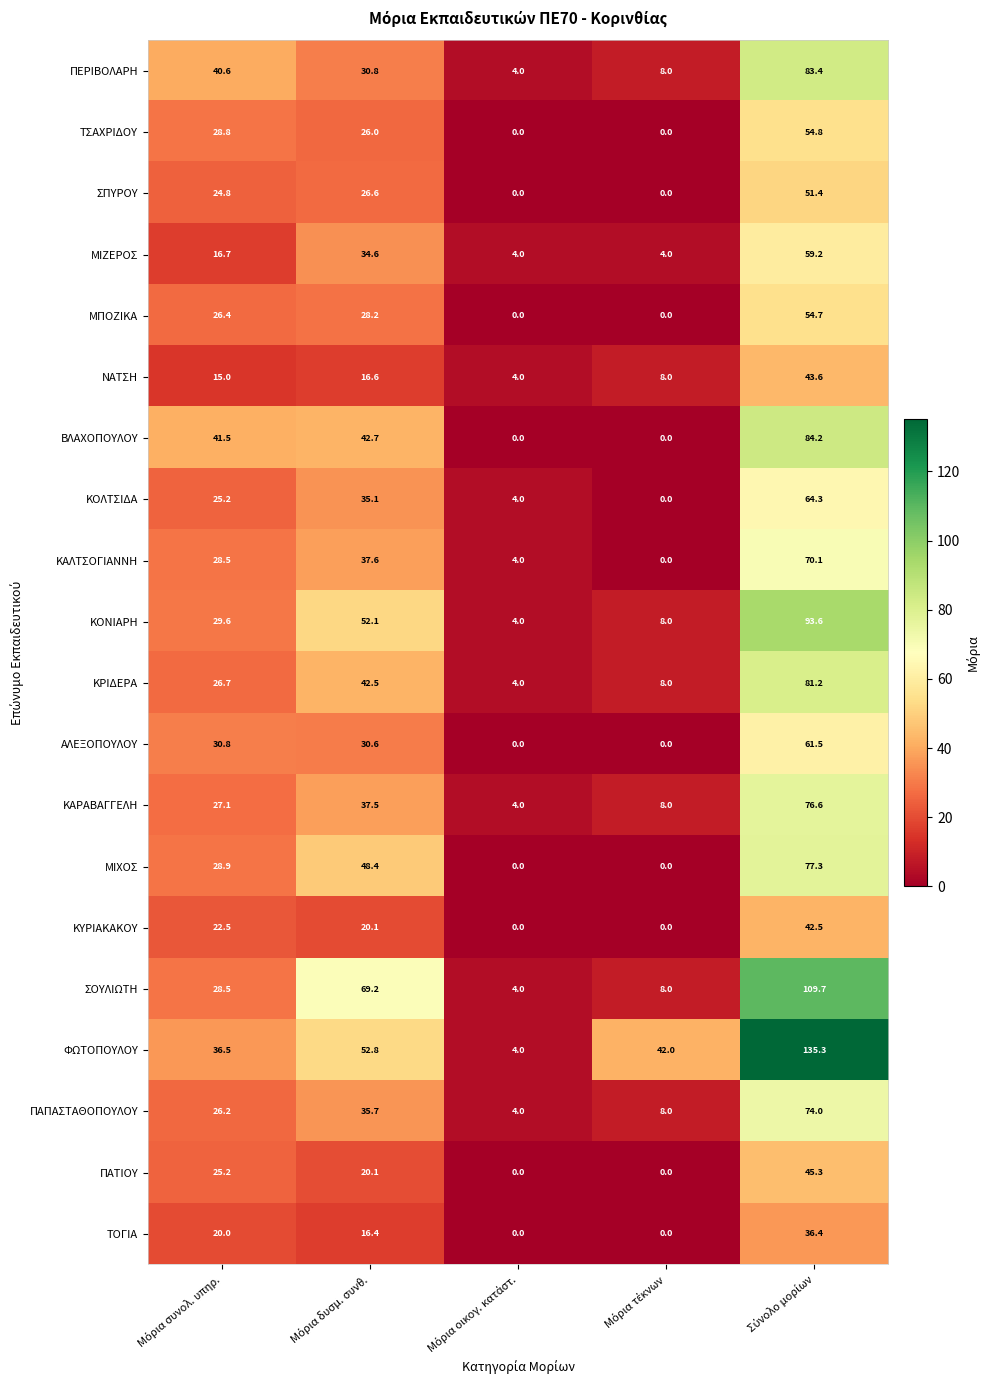

What is the maximum value shown in the chart?

135.3